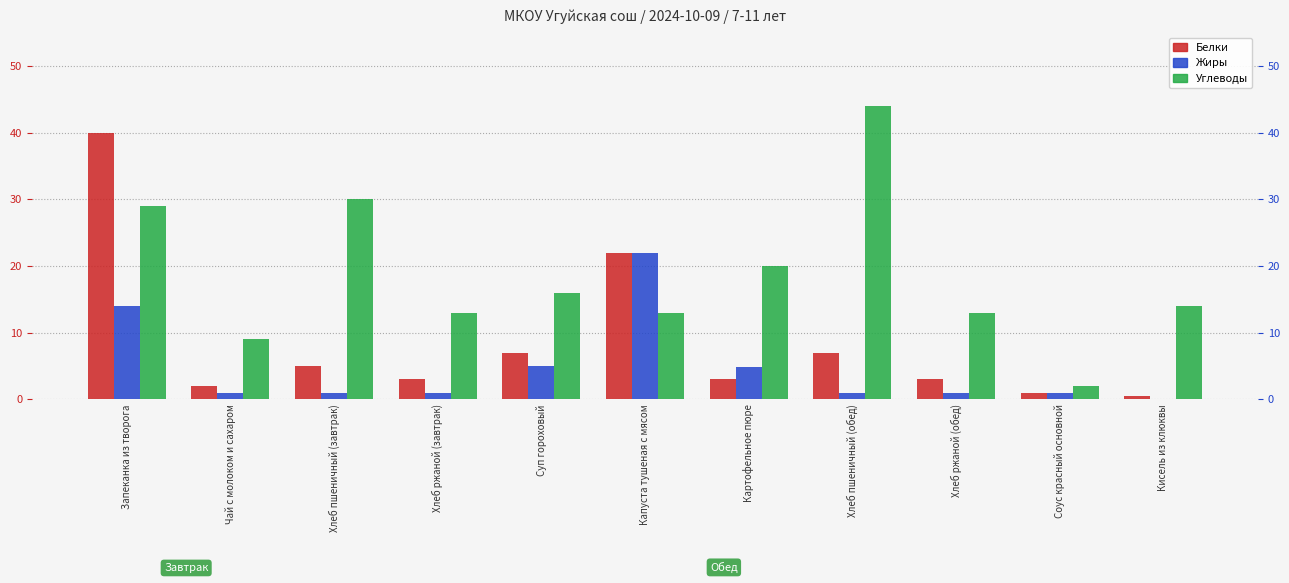

Which has a higher value, Хлеб ржаной (завтрак) or Картофельное пюре?

Хлеб ржаной (завтрак)